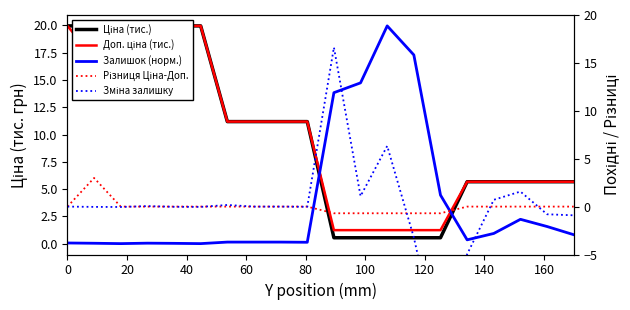

Is the value of Ціна (тис.) at 18 greater than the value of Зміна залишку at 100?

Yes